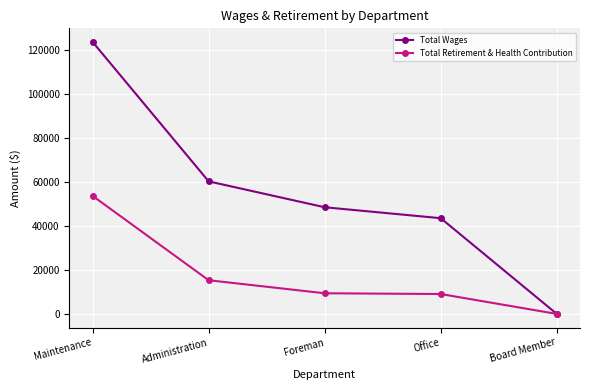

Which category has the highest value across all series?

Maintenance